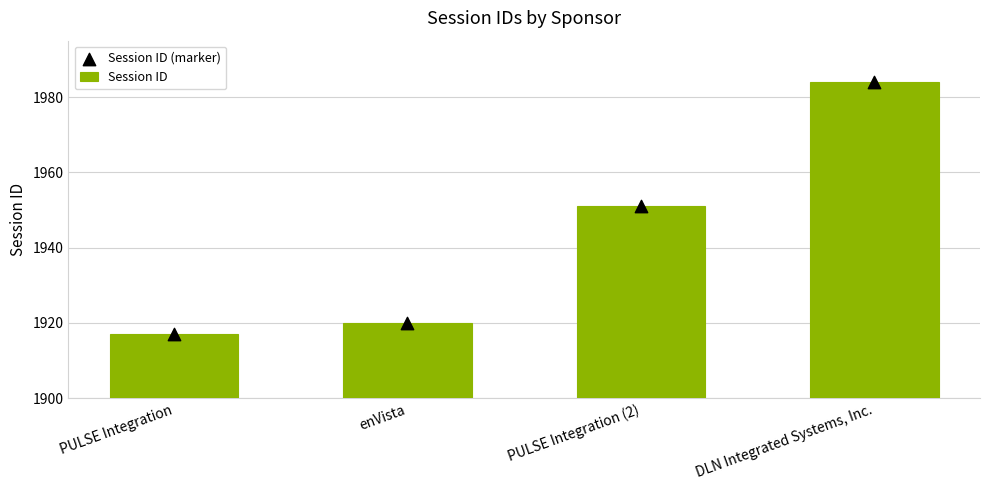

Is the value of Session ID at DLN Integrated Systems, Inc. greater than the value of Session ID (marker) at enVista?

Yes